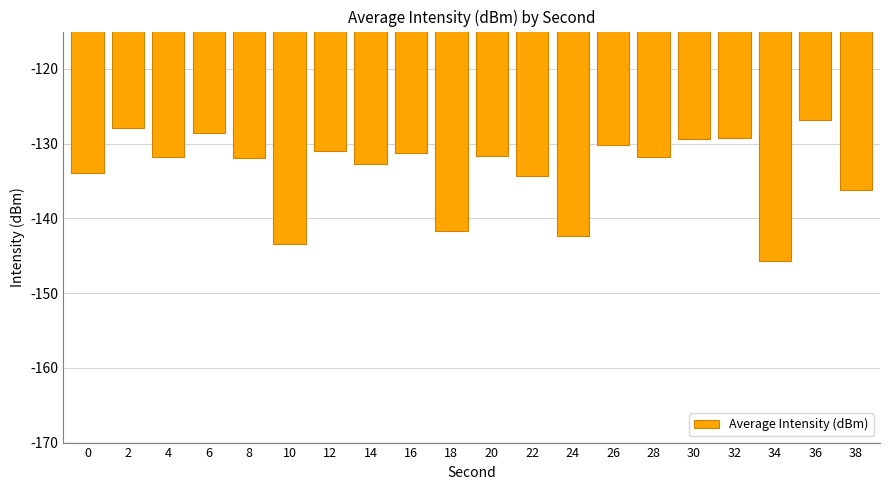

At which category does the chart reach its minimum across all series?

34